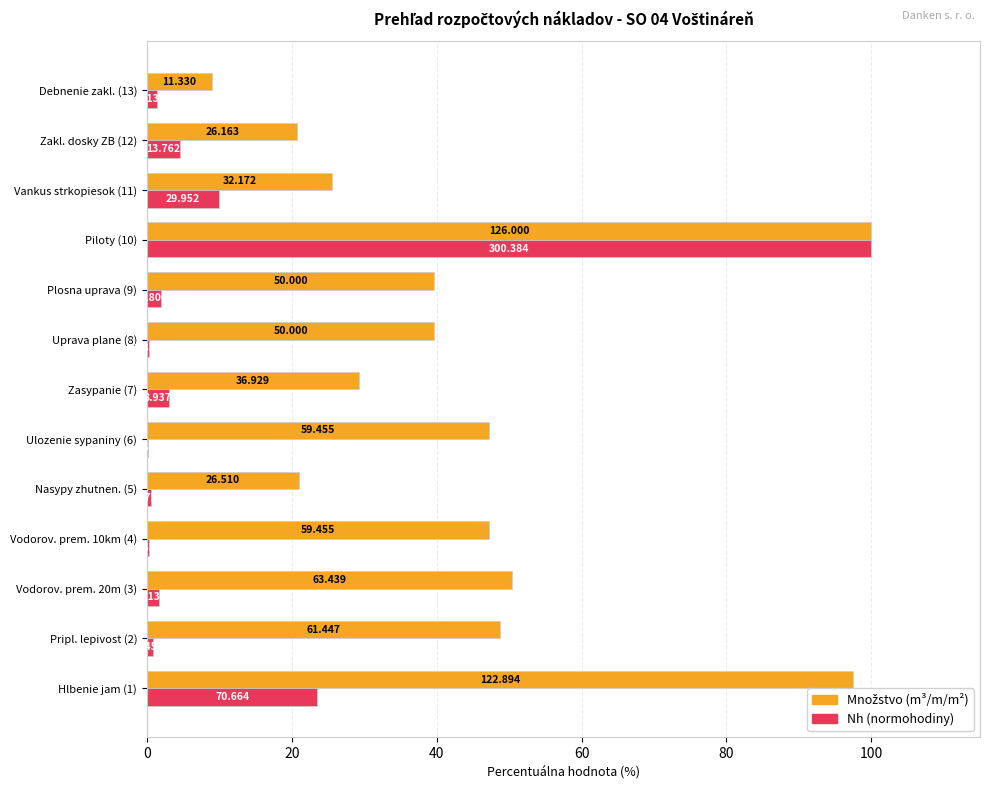

What is the maximum value shown in the chart?

100.0